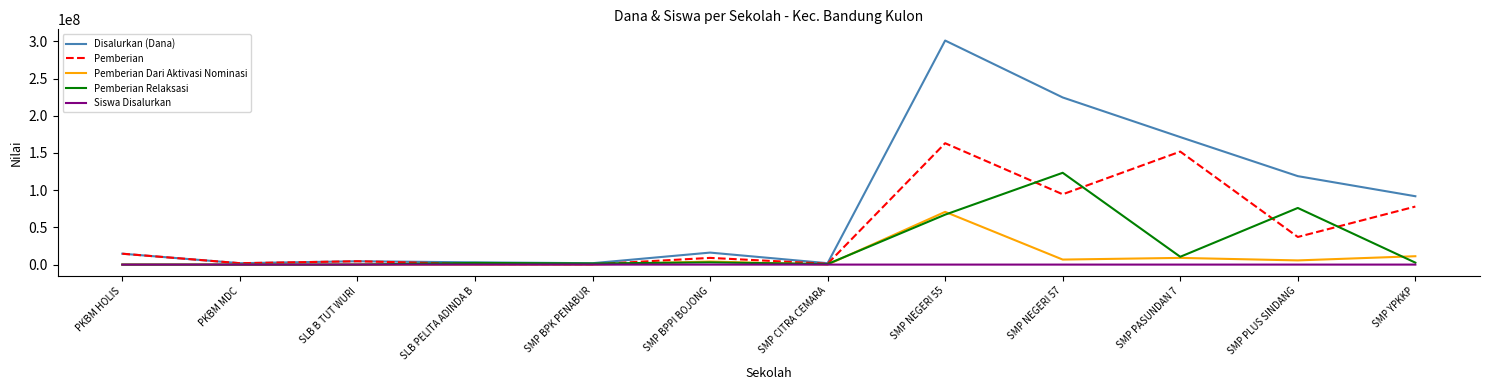

How many lines are shown in the chart?

5